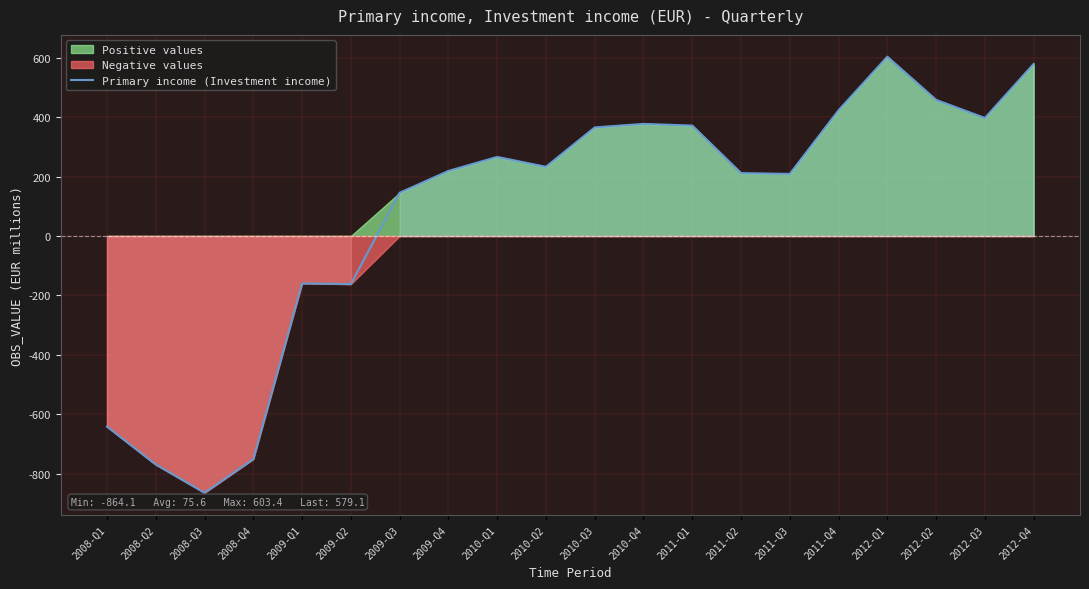

True or false: the data shows -304.4 at 2008-Q2.

False